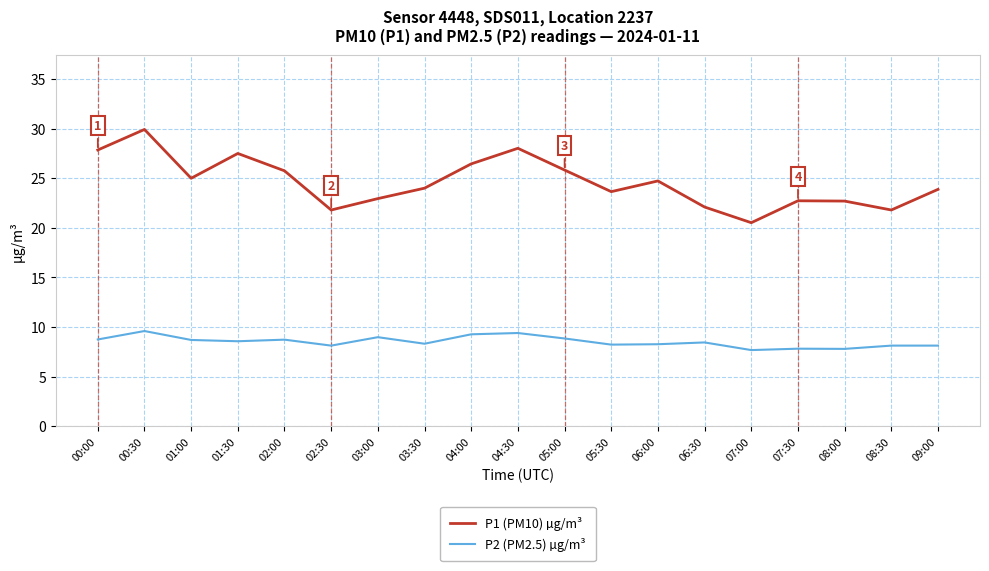

What position from the right is 02:00?

15